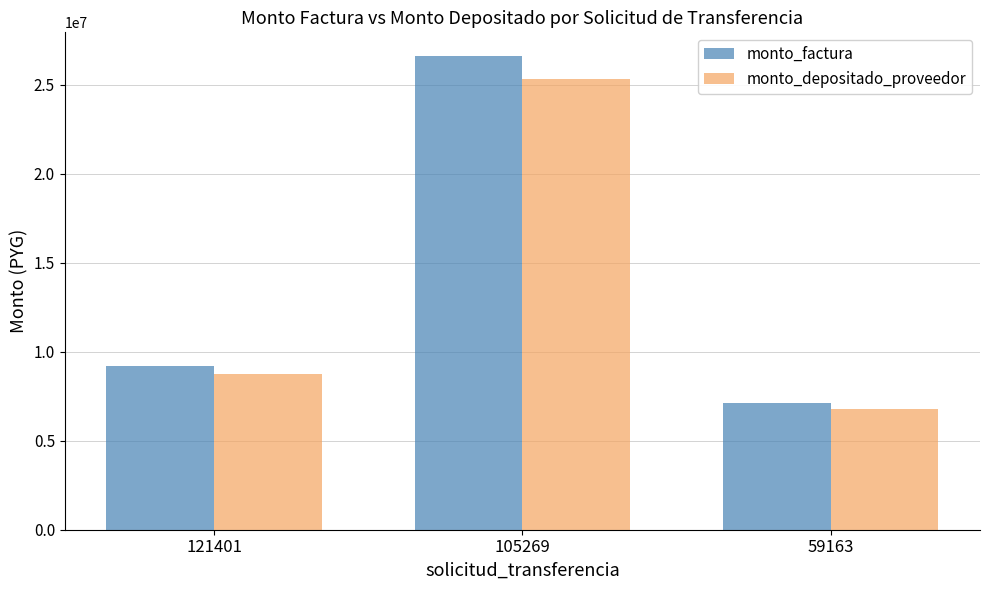

Which series has the largest range (max minus min)?

monto_factura